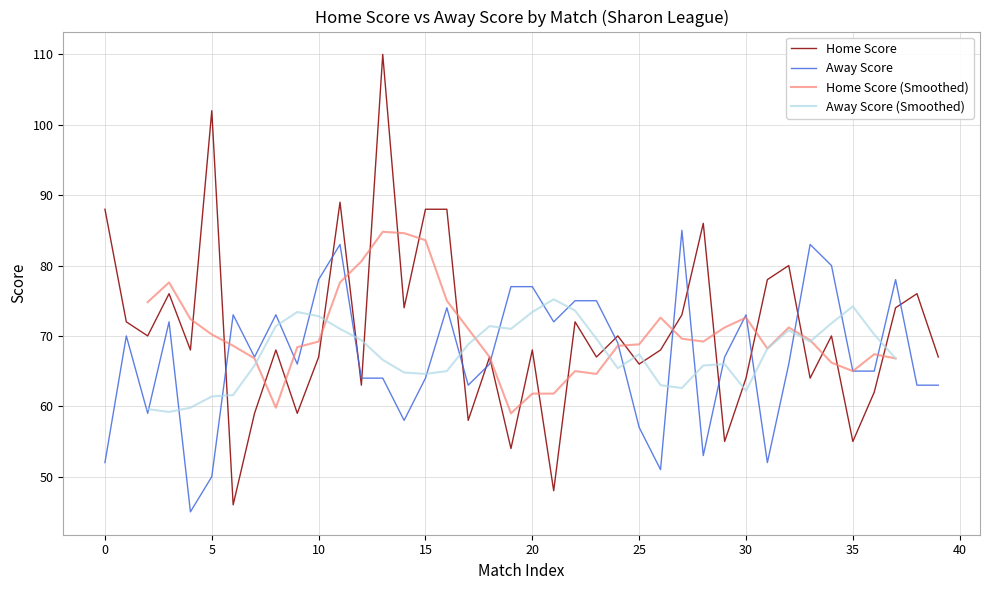

Is it true that Home Score equals 64 at 30?

True